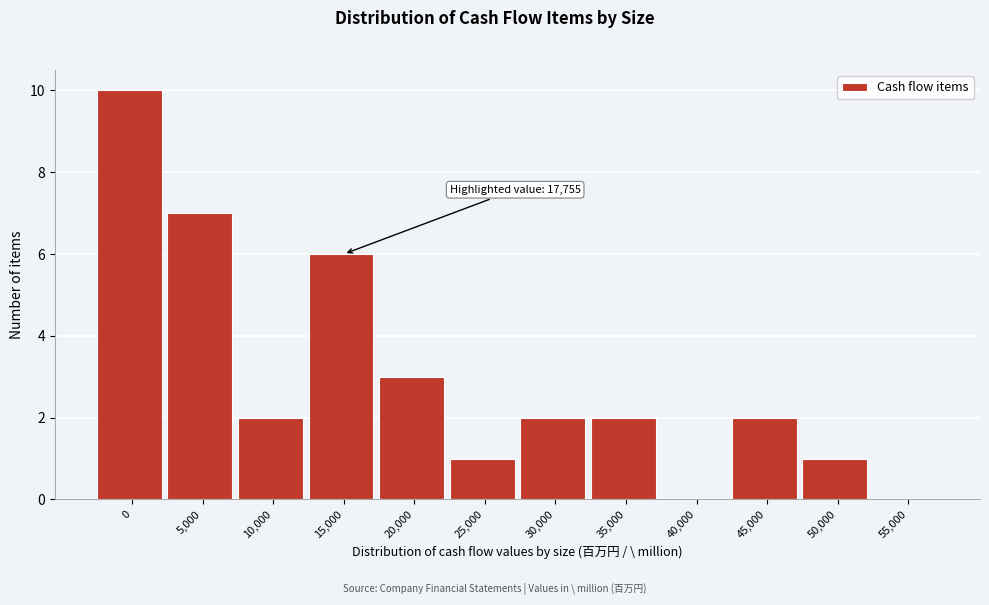

Reading right to left, extract all data points from this chart.

55,000=0	50,000=1	45,000=2	40,000=0	35,000=2	30,000=2	25,000=1	20,000=3	15,000=6	10,000=2	5,000=7	0=10